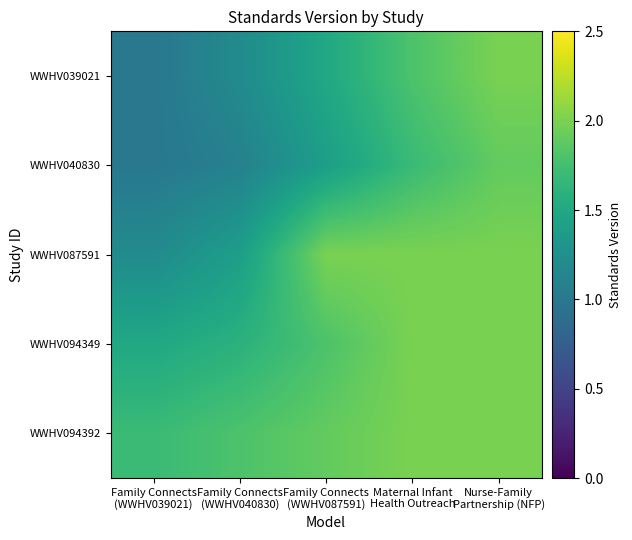

Which series has the largest total across all categories?

WWHV094392